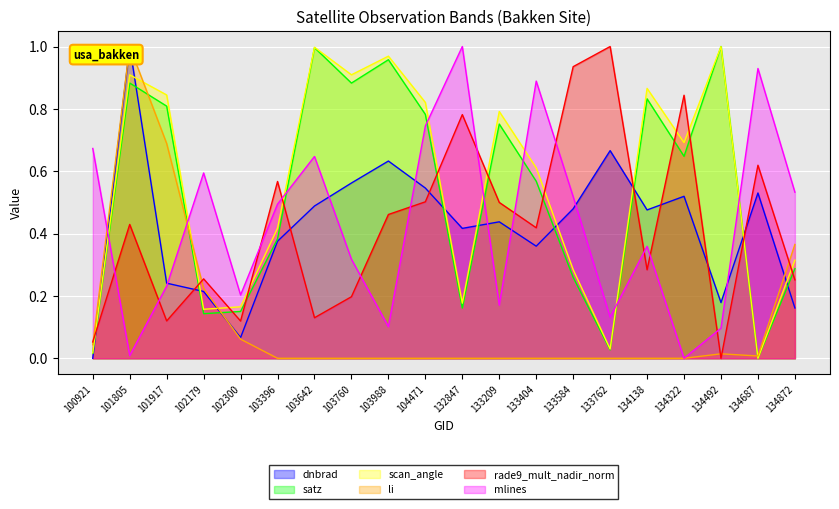

How many times do satz and dnbrad cross each other?

10